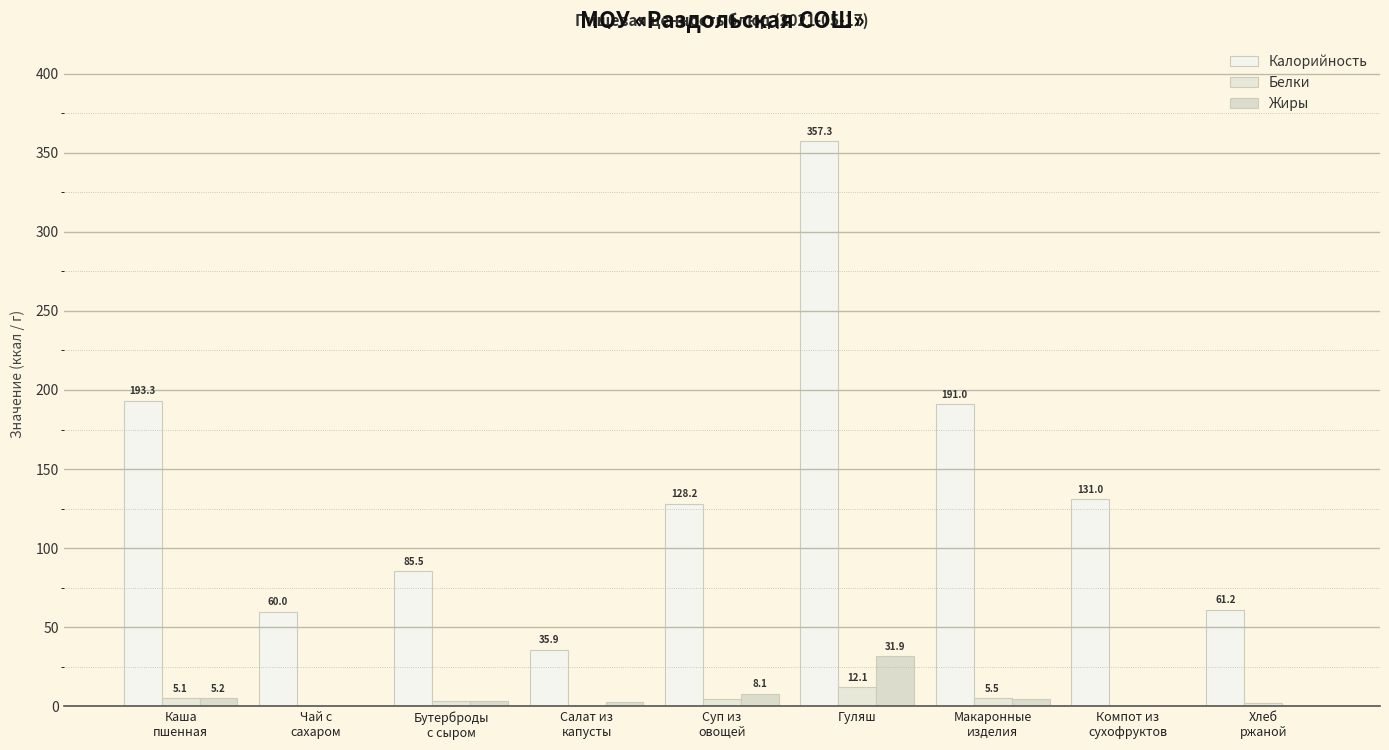

Reading left to right, what are all the values shown in this chart?

Калорийность: Каша
пшенная=193.3	Чай с
сахаром=60.0	Бутерброды
с сыром=85.5	Салат из
капусты=35.9	Суп из
овощей=128.2	Гуляш=357.3	Макаронные
изделия=191.0	Компот из
сухофруктов=131.0	Хлеб
ржаной=61.2
Белки: Каша
пшенная=5.1	Чай с
сахаром=0.2	Бутерброды
с сыром=3.6	Салат из
капусты=0.4	Суп из
овощей=4.7	Гуляш=12.1	Макаронные
изделия=5.5	Компот из
сухофруктов=0.6	Хлеб
ржаной=2.0
Жиры: Каша
пшенная=5.2	Чай с
сахаром=0.1	Бутерброды
с сыром=3.3	Салат из
капусты=2.9	Суп из
овощей=8.1	Гуляш=31.9	Макаронные
изделия=4.8	Компот из
сухофруктов=0.1	Хлеб
ржаной=0.3